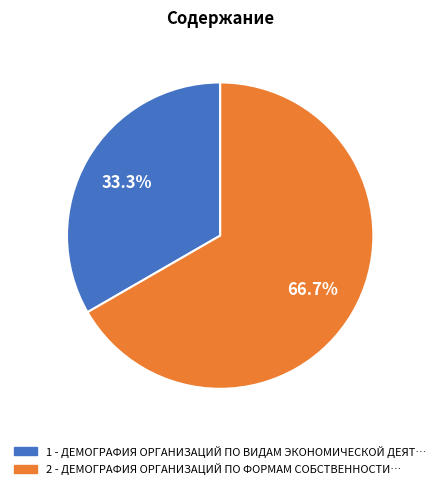

Does any single category account for the majority?

Yes